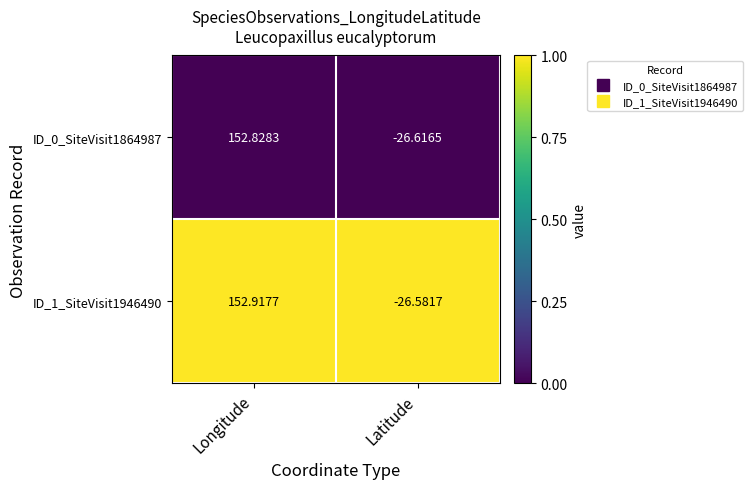

What is the greatest value displayed?

152.9